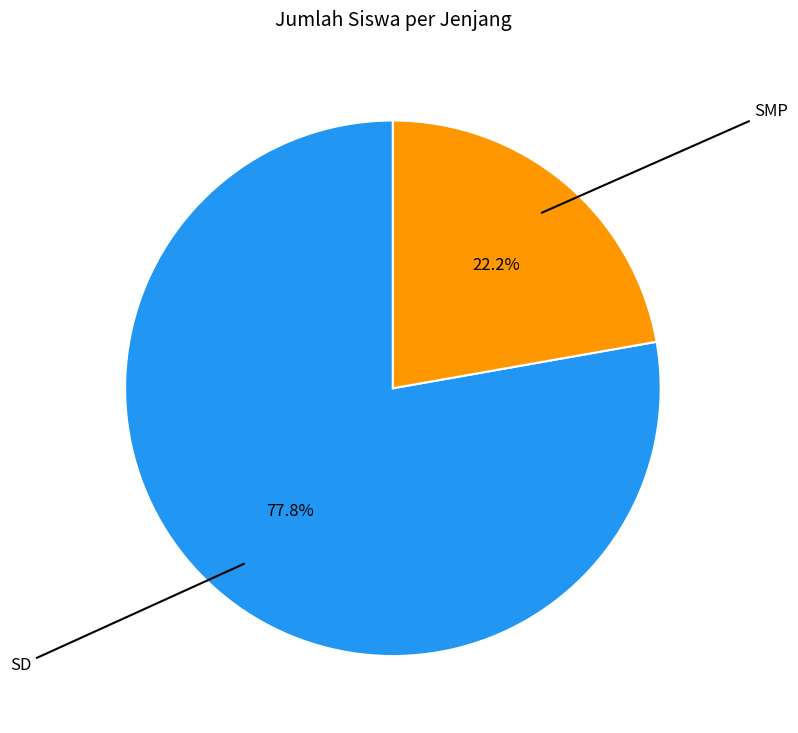

What is the ratio of the value at SMP to the value at SD?

0.3